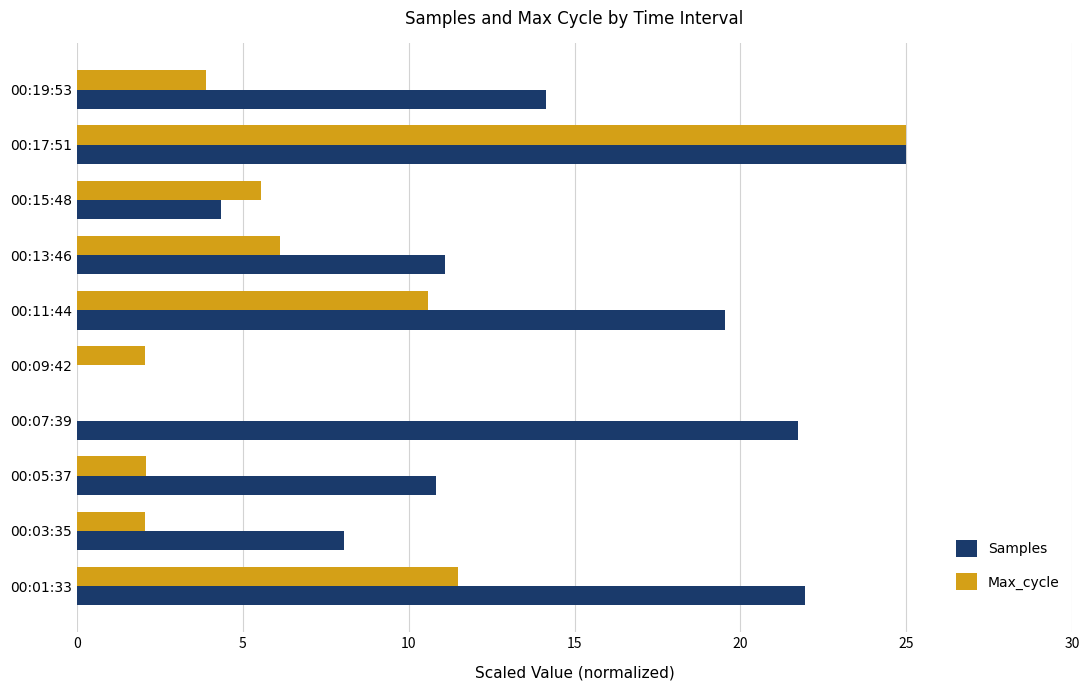

Between 00:07:39 and 00:15:48, which series saw the biggest shift?

Samples